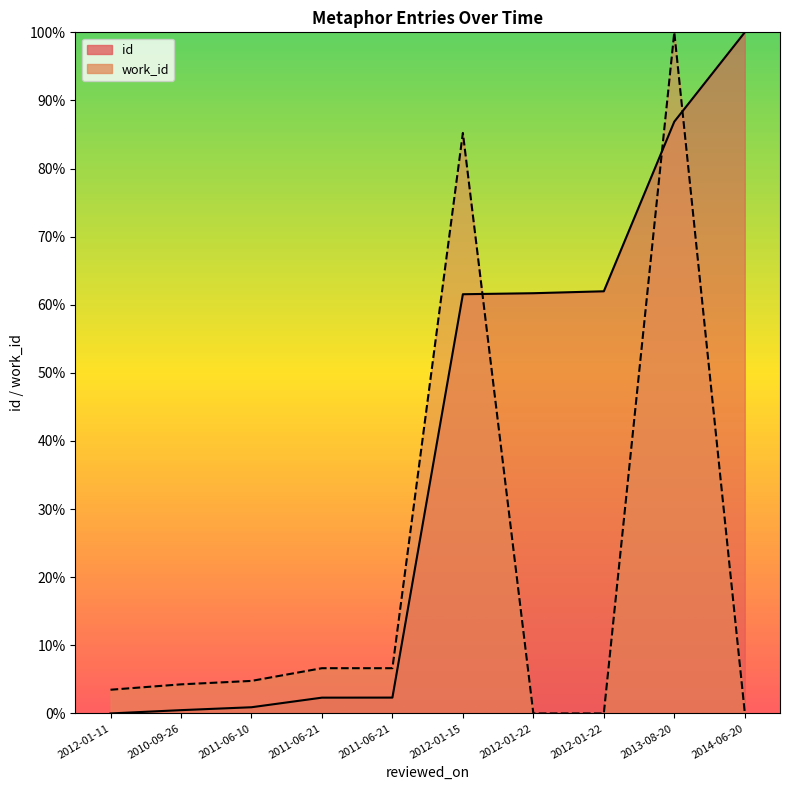

Which series changed the most between 2012-01-15 and 2012-01-22?

work_id